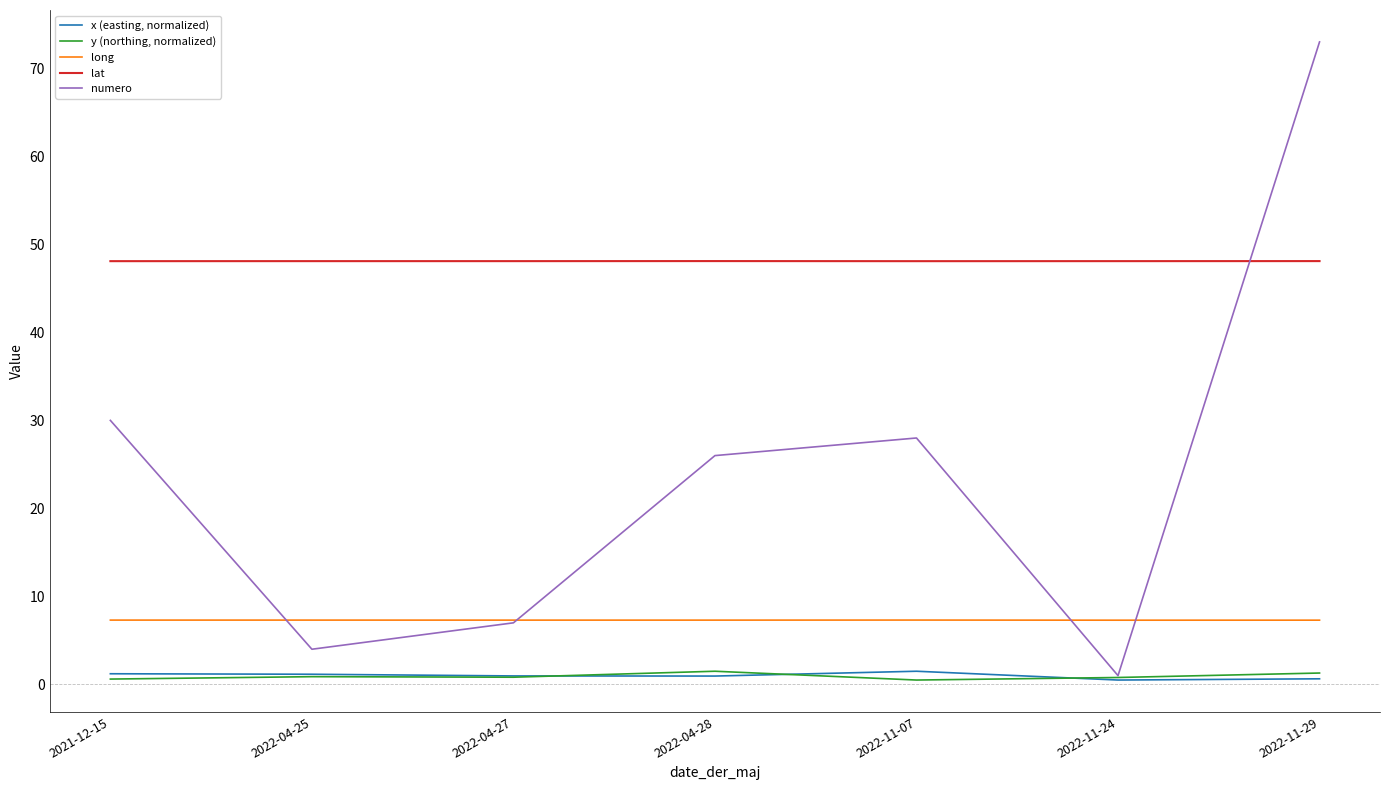

How many times do numero and lat cross each other?

1